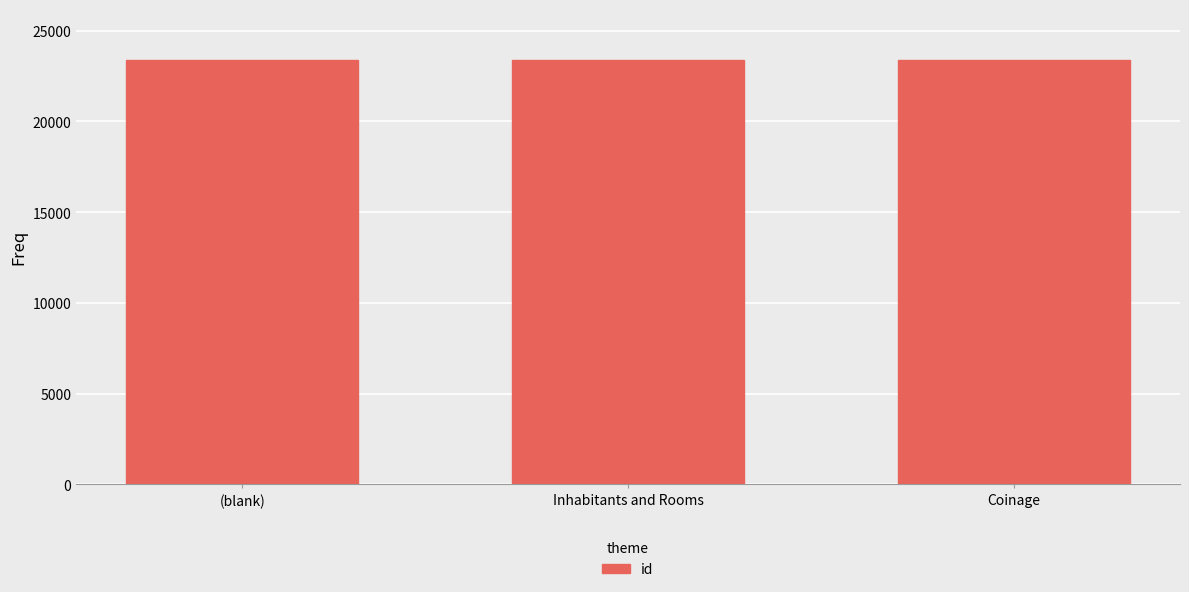

What is the change in value from (blank) to Coinage?

+6